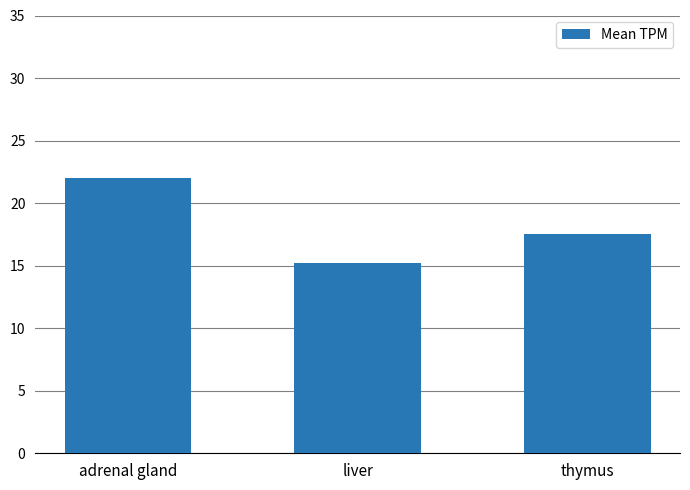

What is the ratio of the value at liver to the value at thymus?

0.9